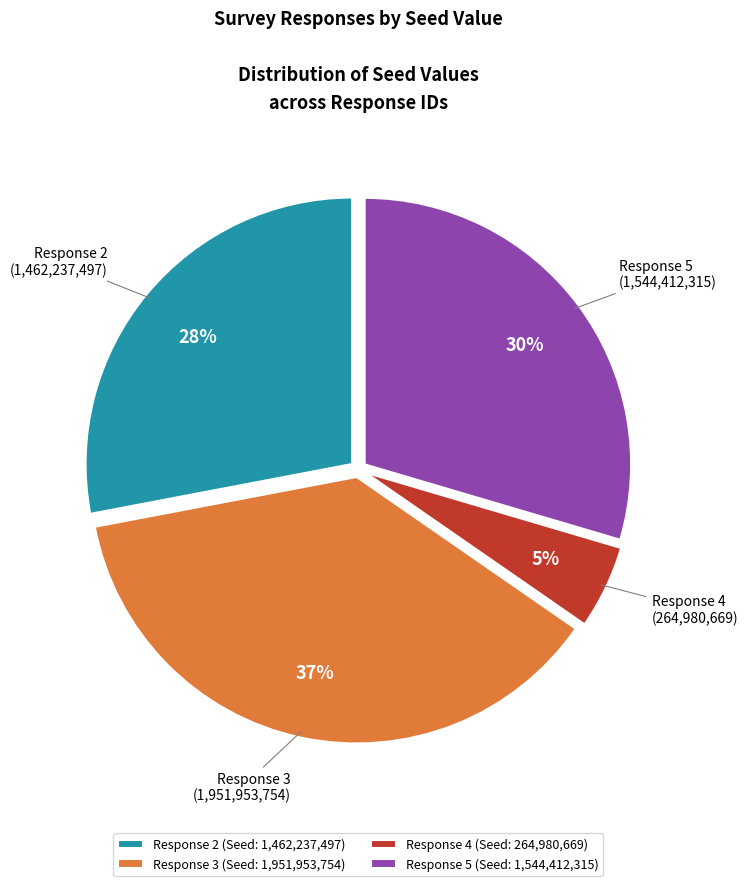

Is the sum of Response 3 and Response 5 greater than half?

Yes